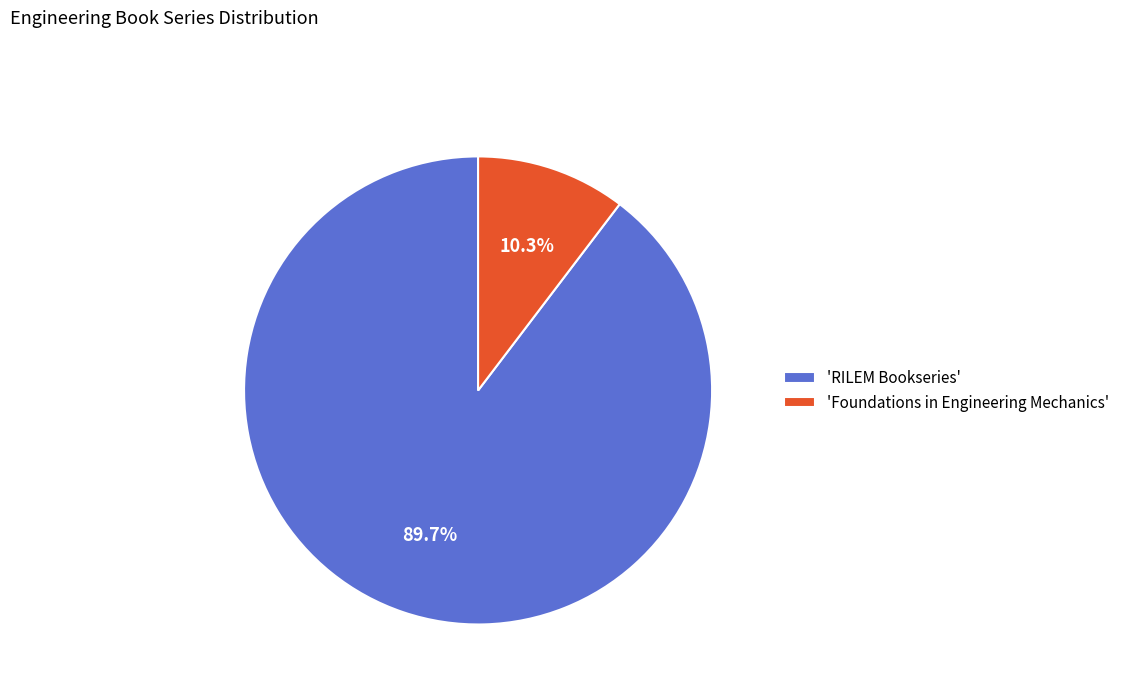

Combined, do 'RILEM Bookseries' and 'Foundations in Engineering Mechanics' account for over 50%?

Yes